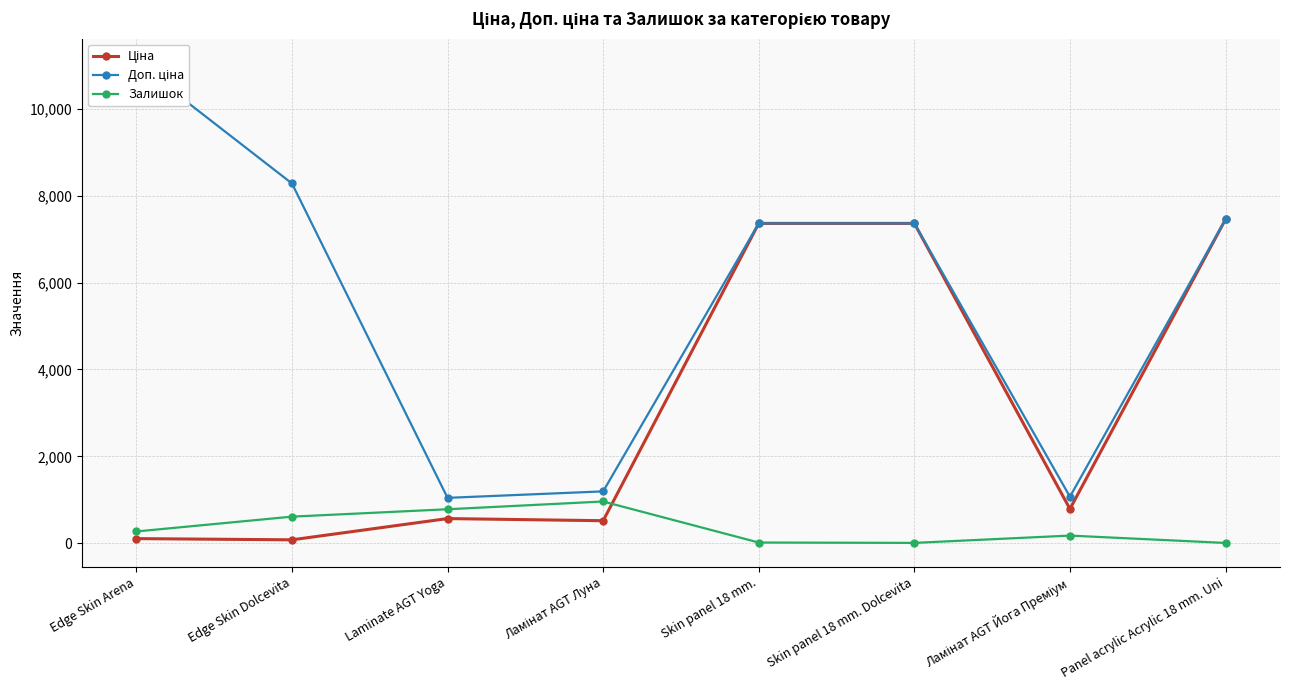

What are all the series names shown in the legend?

Ціна, Доп. ціна, Залишок